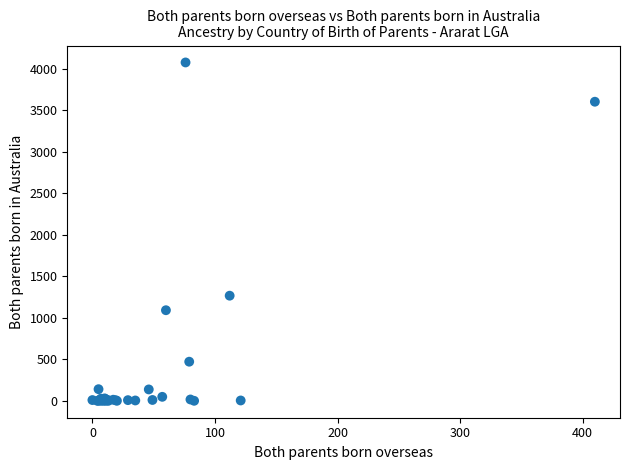

What Y value in the scatter plot is closest to 2037?

1266